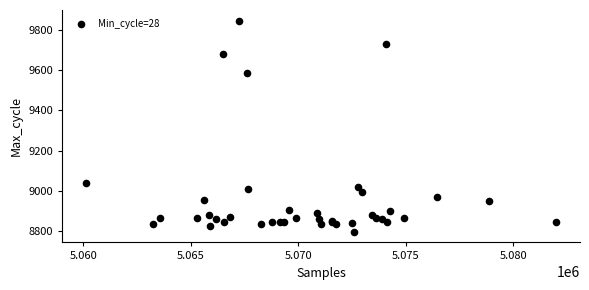

What Y value in the scatter plot is closest to 9321?

9585